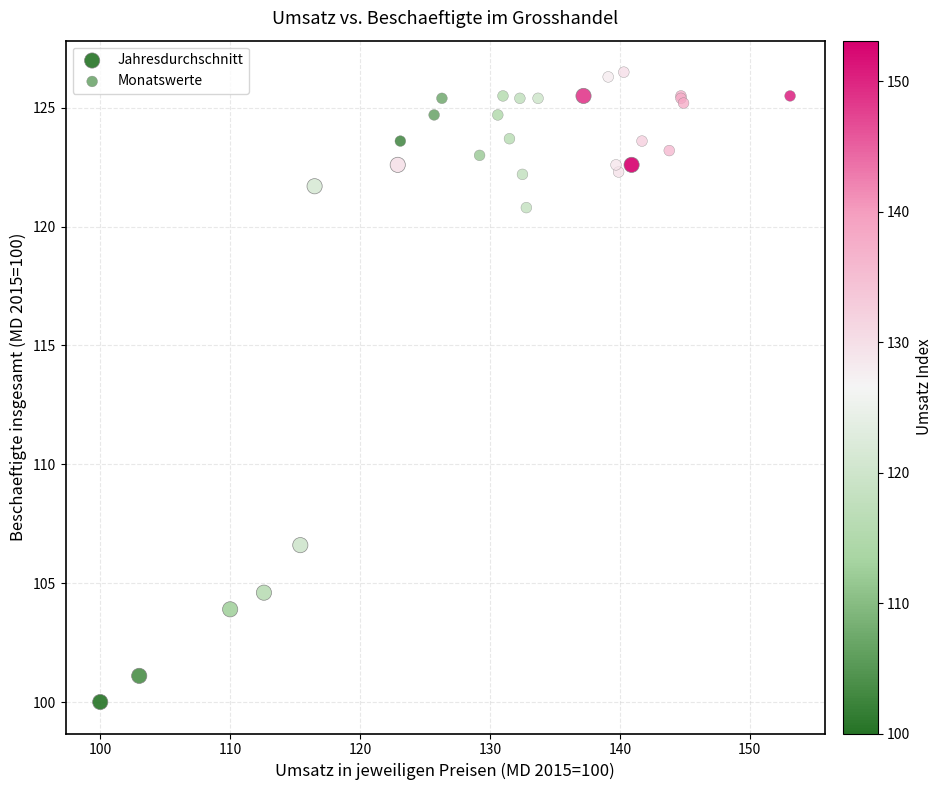

Which series contains the lowest Y value?

Jahresdurchschnitt